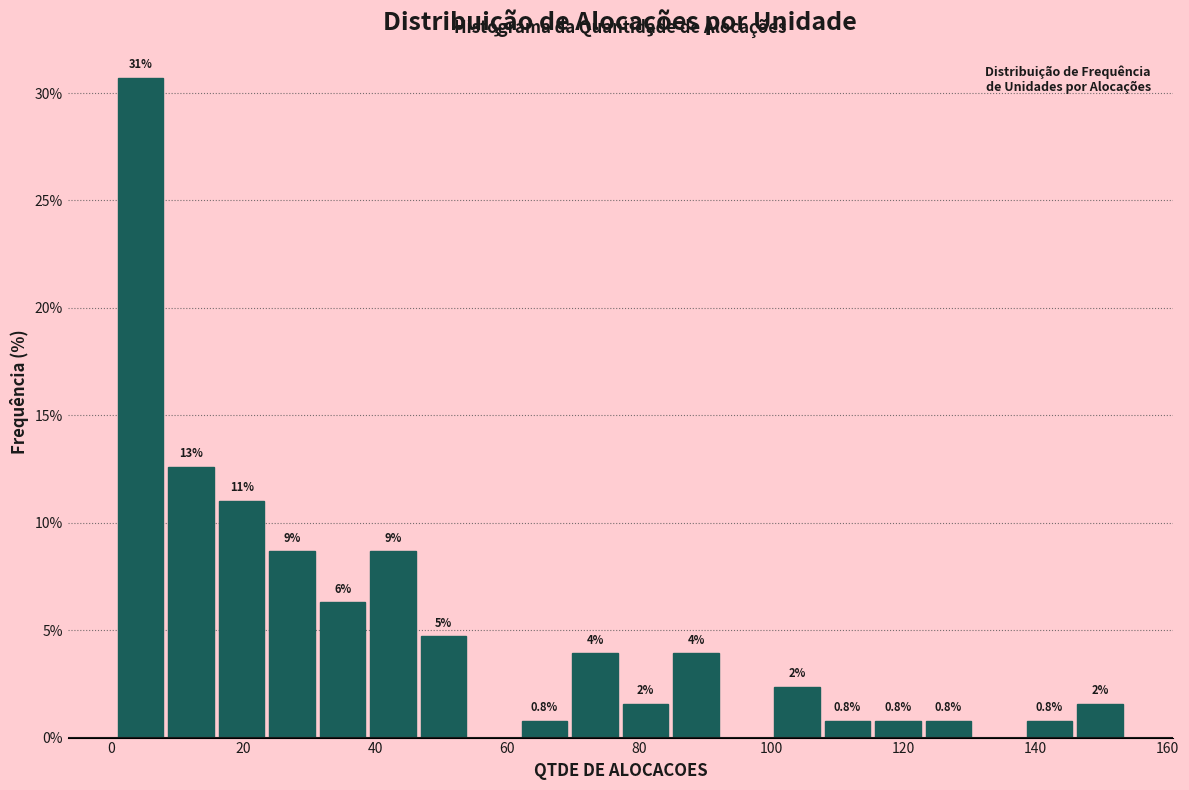

Read against the x-axis, roughly where is the centre of the tallest bar?

4